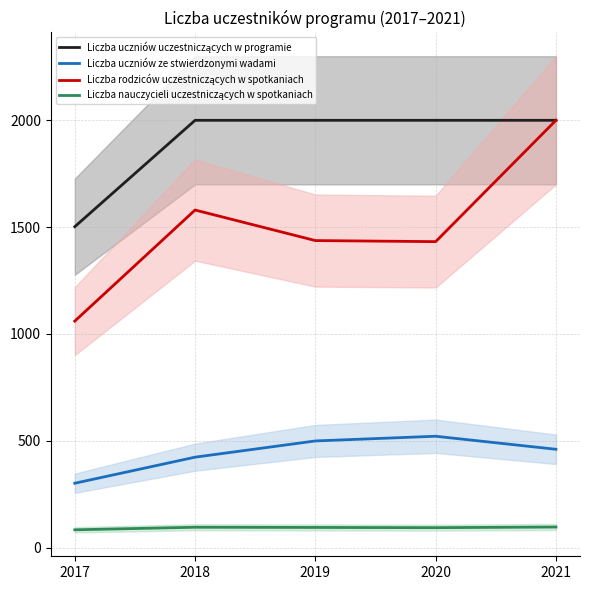

True or false: Liczba uczniów ze stwierdzonymi wadami has more than 2 interior local peaks.

False